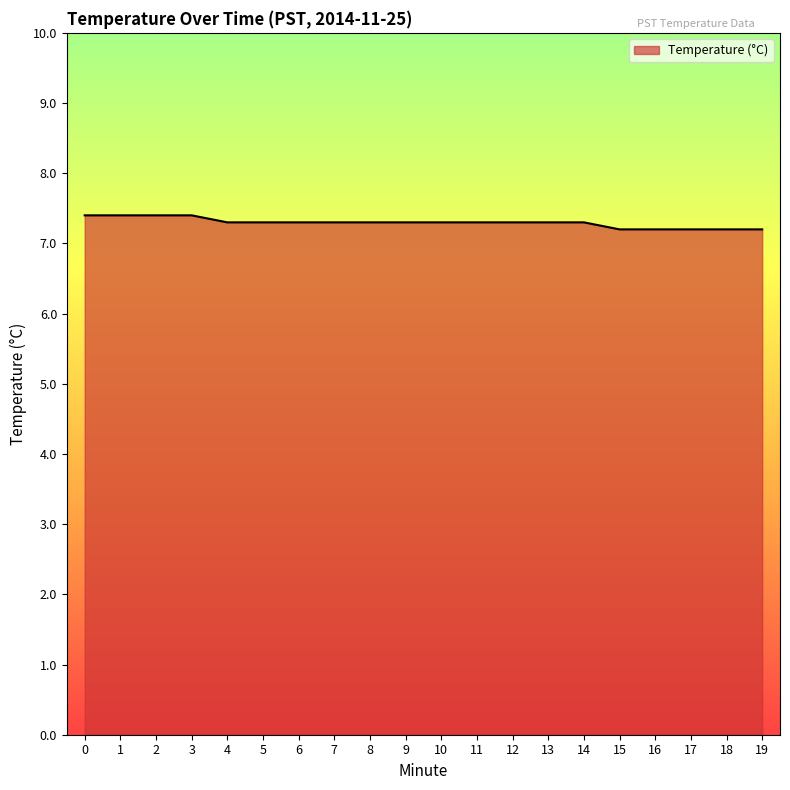

The chart shows a value of 7.3 at 5. True or false?

True